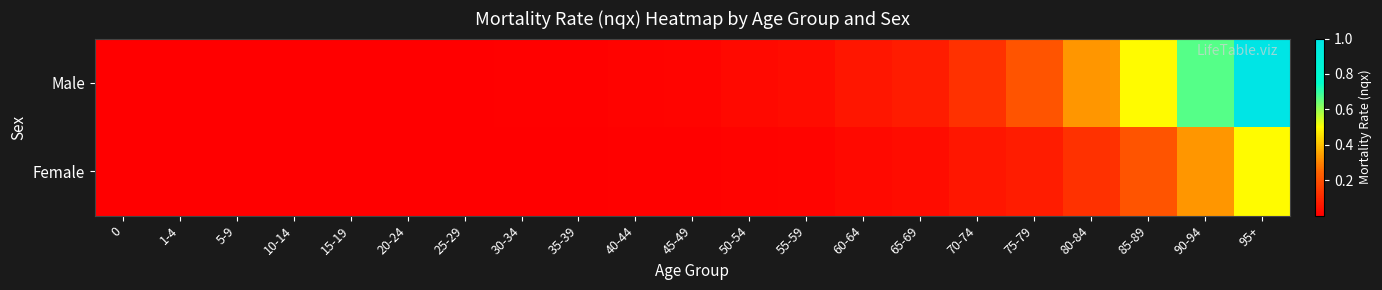

Rank the series by their maximum value, from highest to lowest.

Male, Female